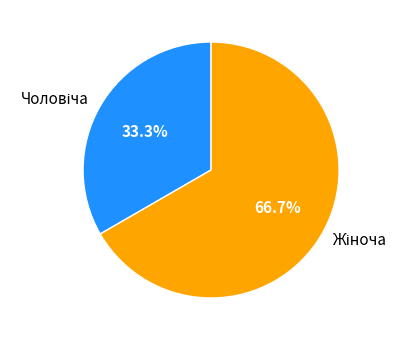

Is there a majority slice in this chart?

Yes